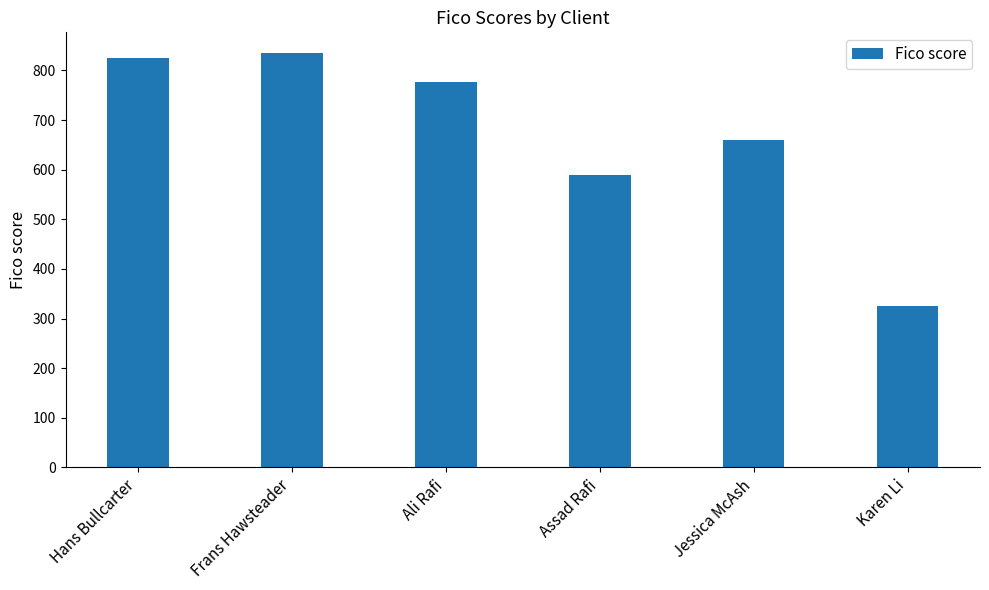

Are the bars grouped side by side (vs. stacked)?

No